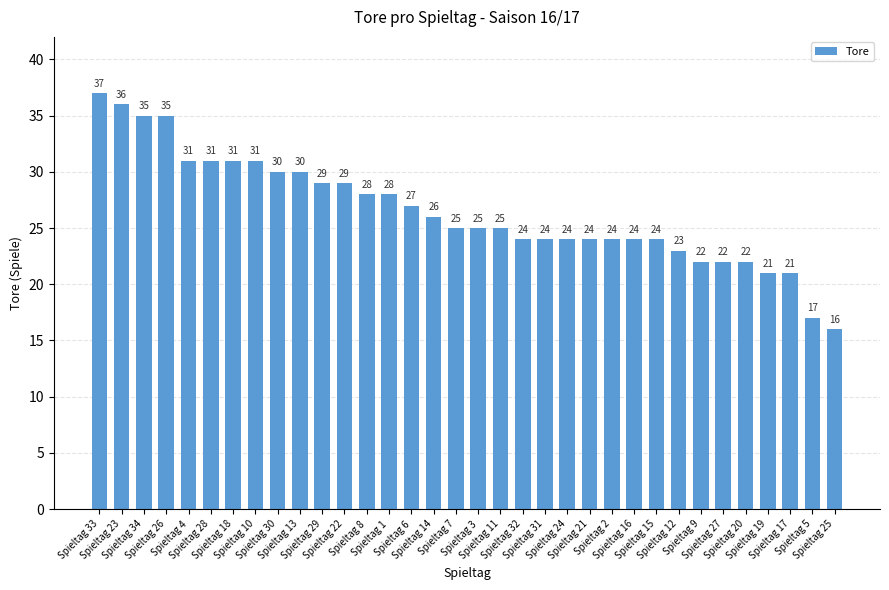

What position from the right is Spieltag 28?

29